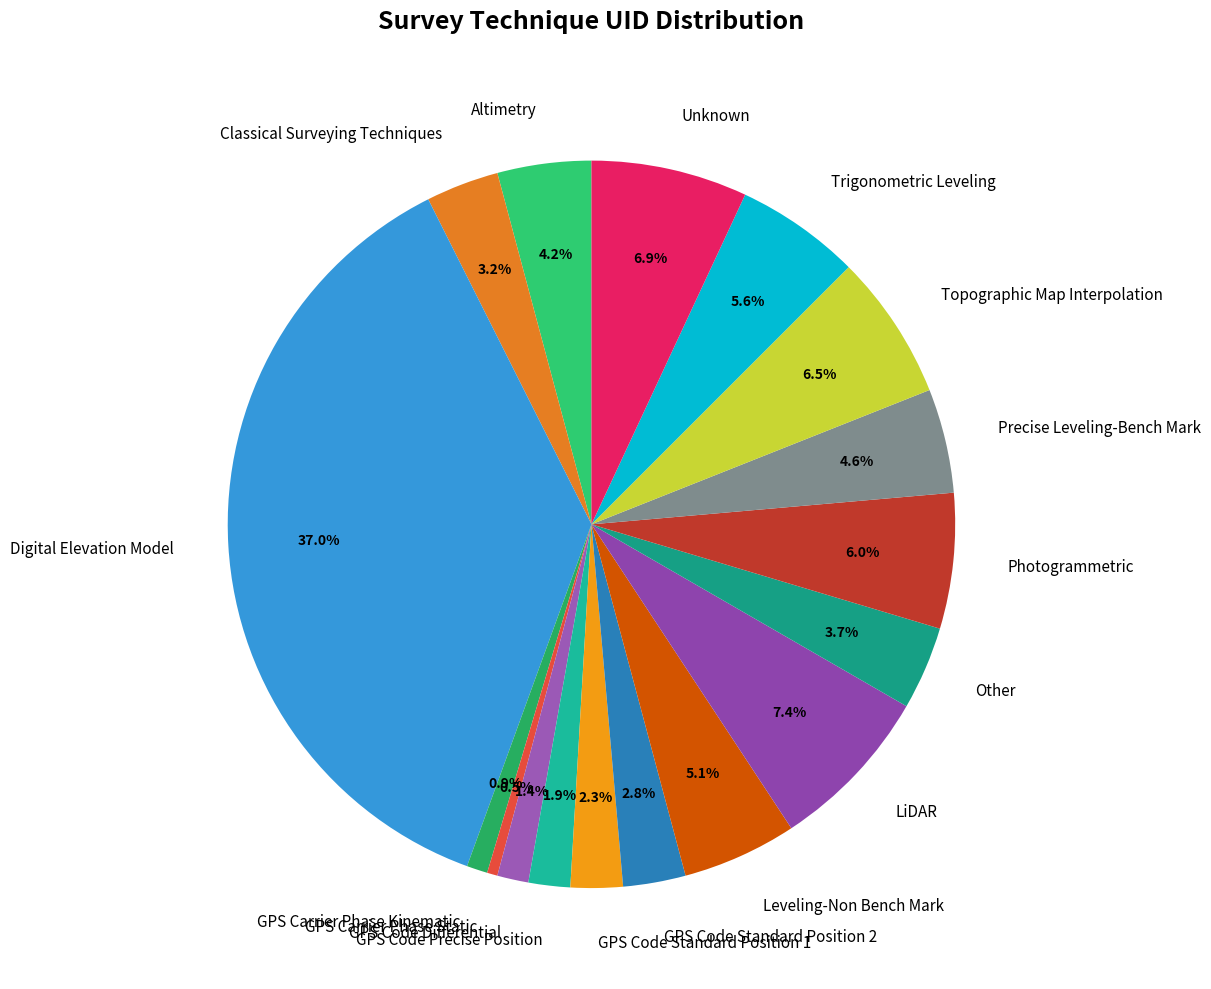

Which slice is the largest?

Digital Elevation Model